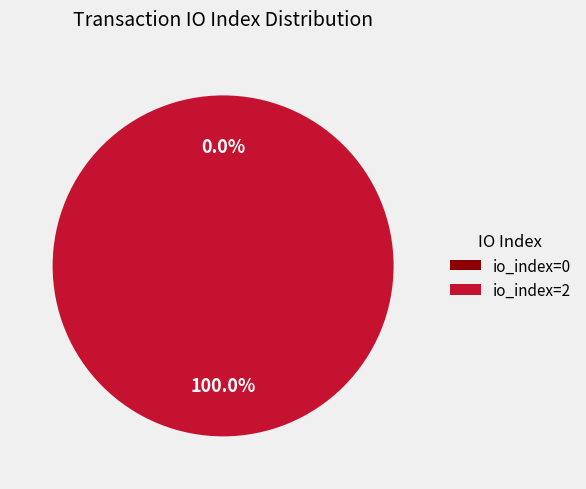

Count the number of slices in the pie.

2